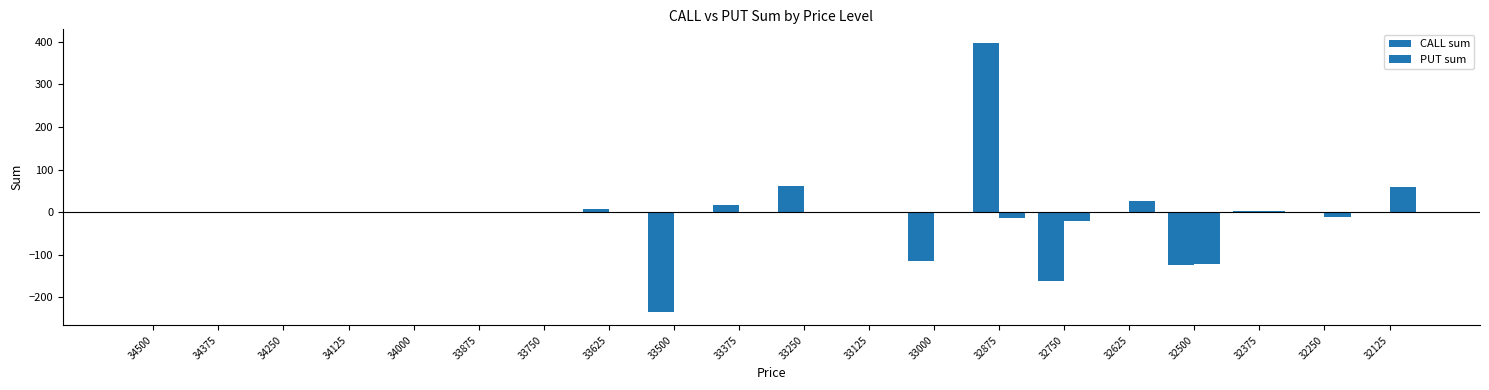

Which series has the widest spread of values?

CALL sum